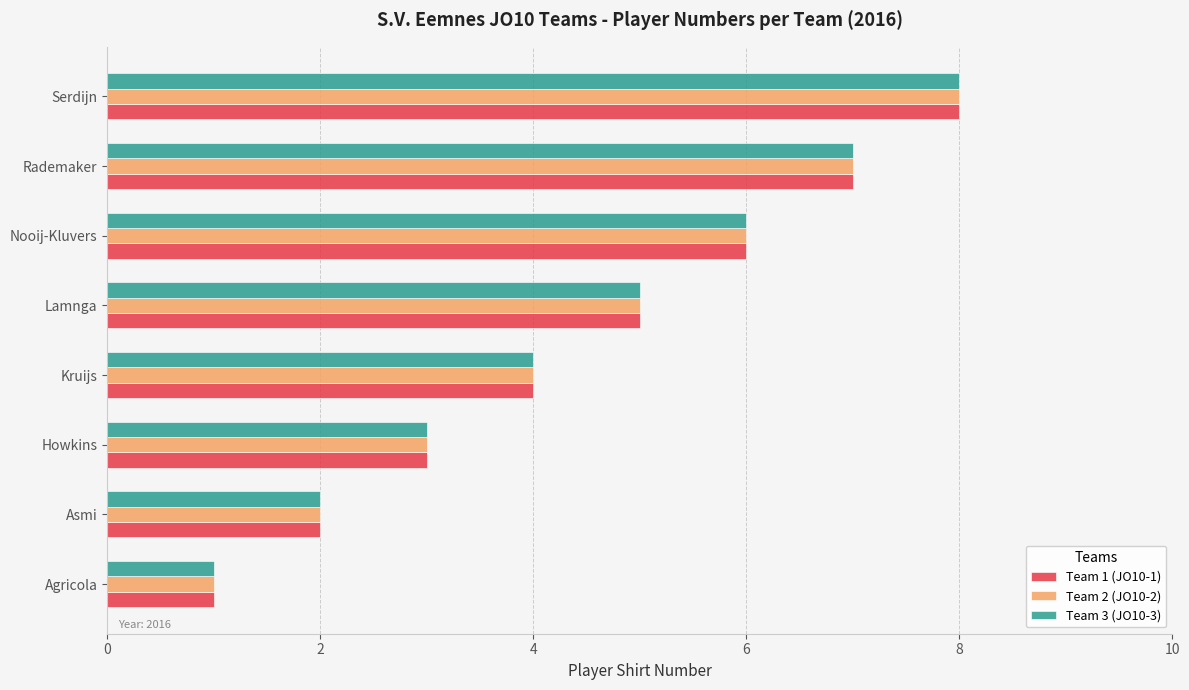

Is the value of Team 1 (JO10-1) at Asmi greater than the value of Team 3 (JO10-3) at Howkins?

No